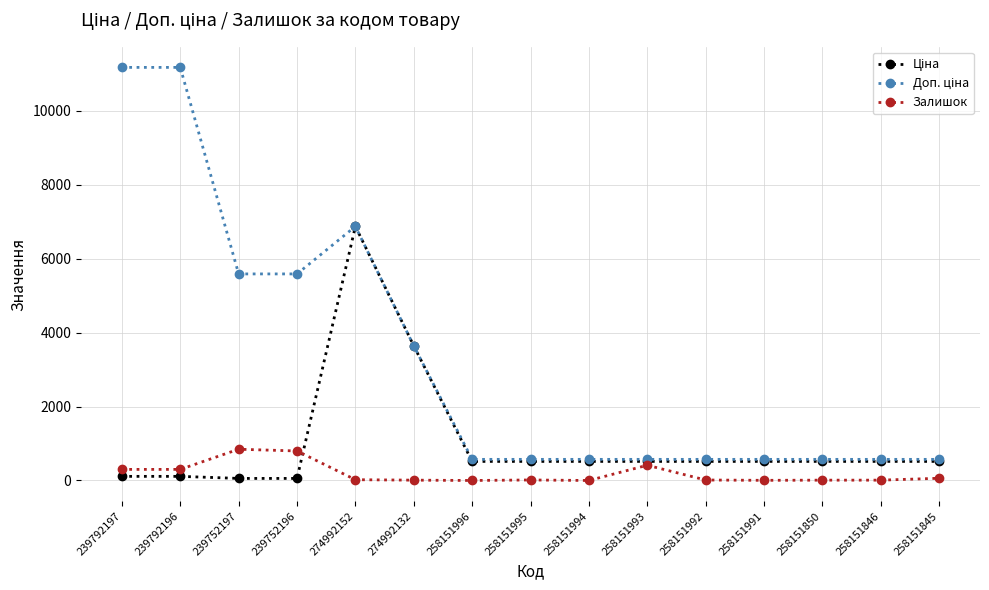

What is the greatest value displayed?

11169.0